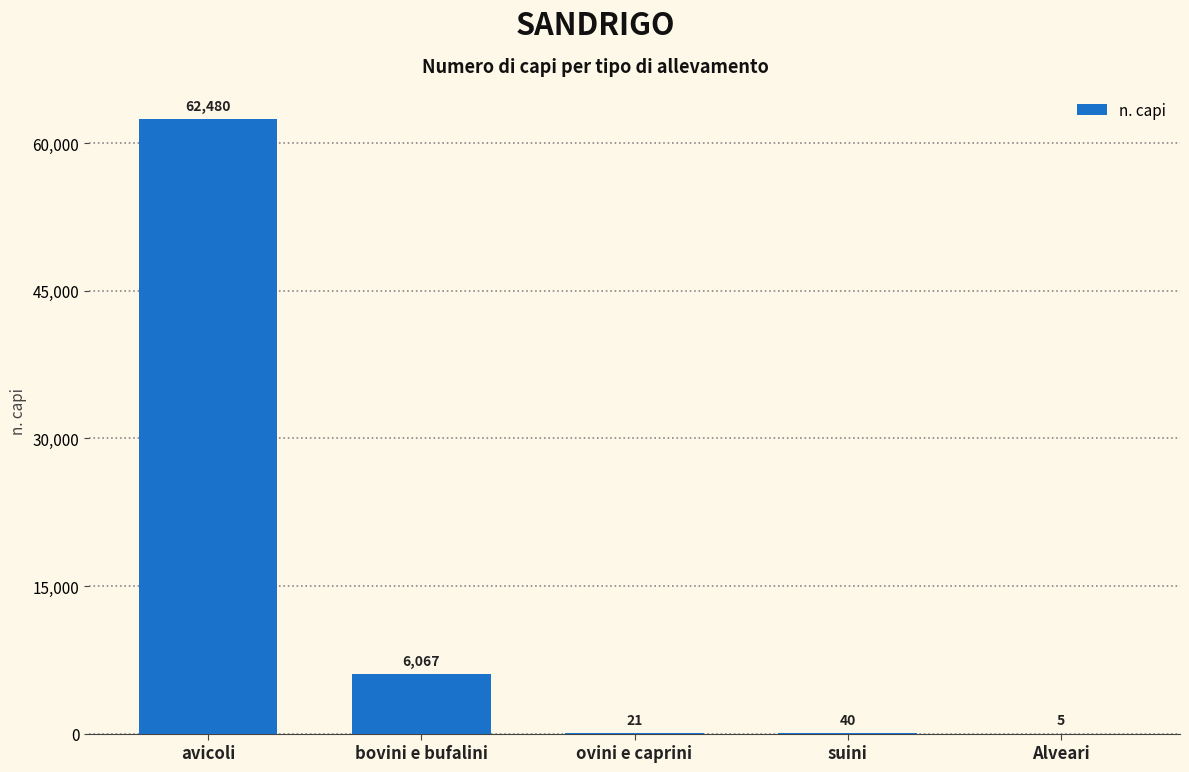

Reading left to right, what are all the values shown in this chart?

62480	6067	21	40	5